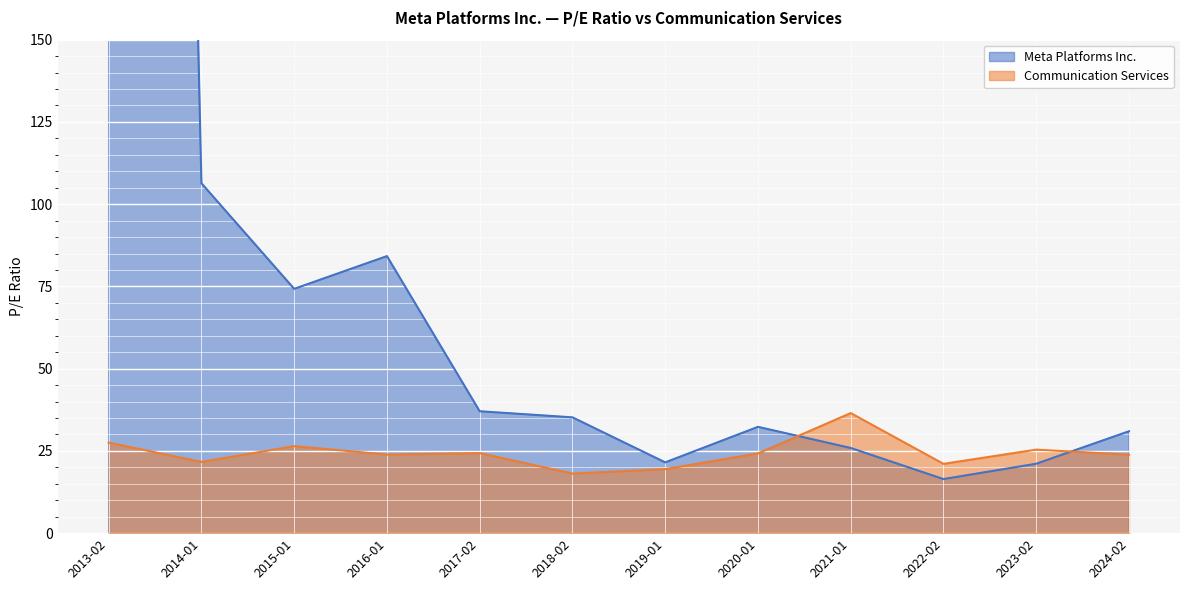

How many series are shown in this chart?

2